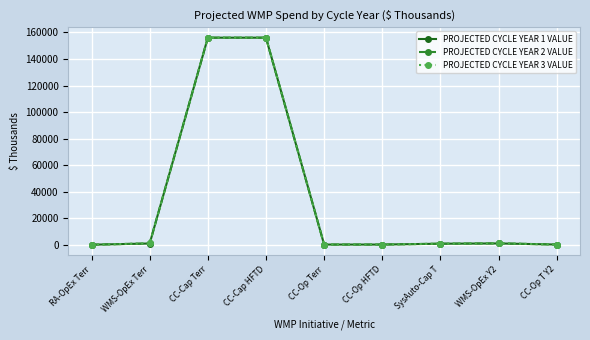

The value of PROJECTED CYCLE YEAR 3 VALUE at CC-Cap Terr is 156000. True or false?

True